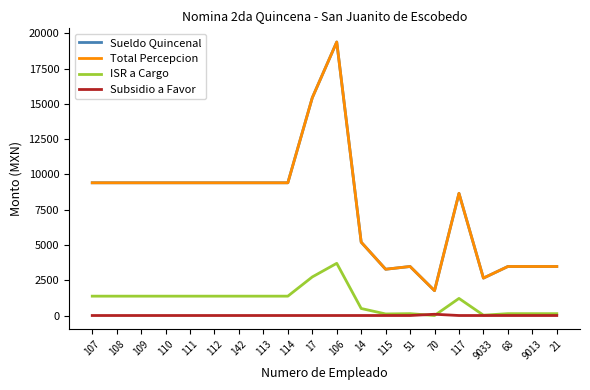

At 70, list the series in order from largest to smallest.

Sueldo Quincenal, Total Percepcion, Subsidio a Favor, ISR a Cargo